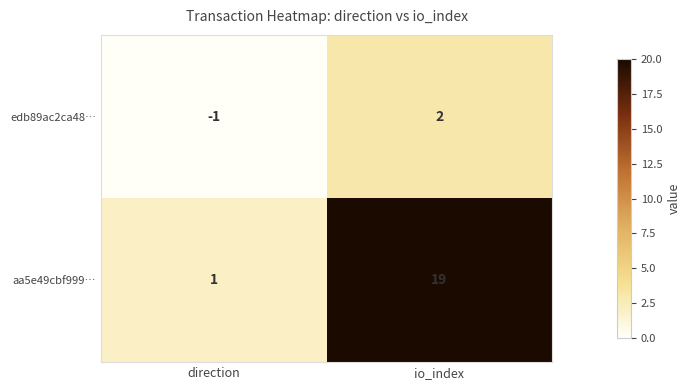

How many series are shown in this chart?

2